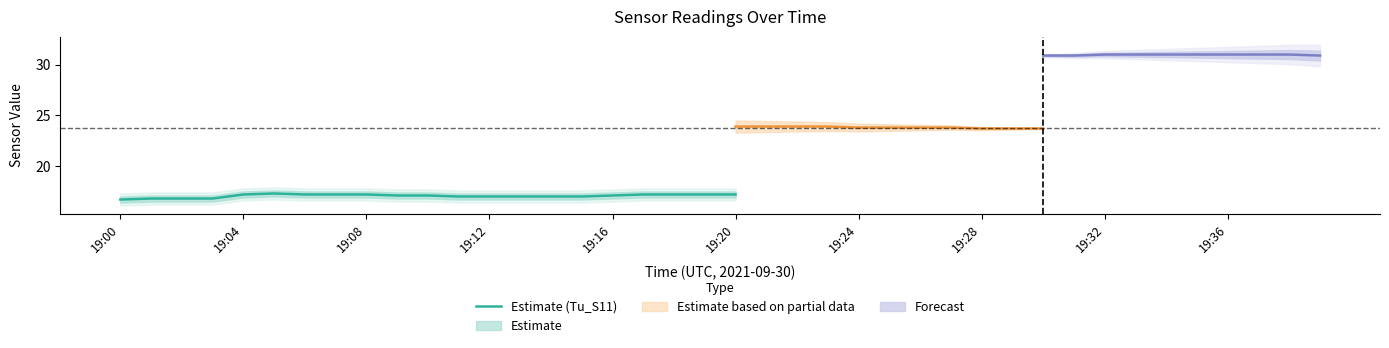

How many interior local peaks (higher than both neighbors) does the data have?

1